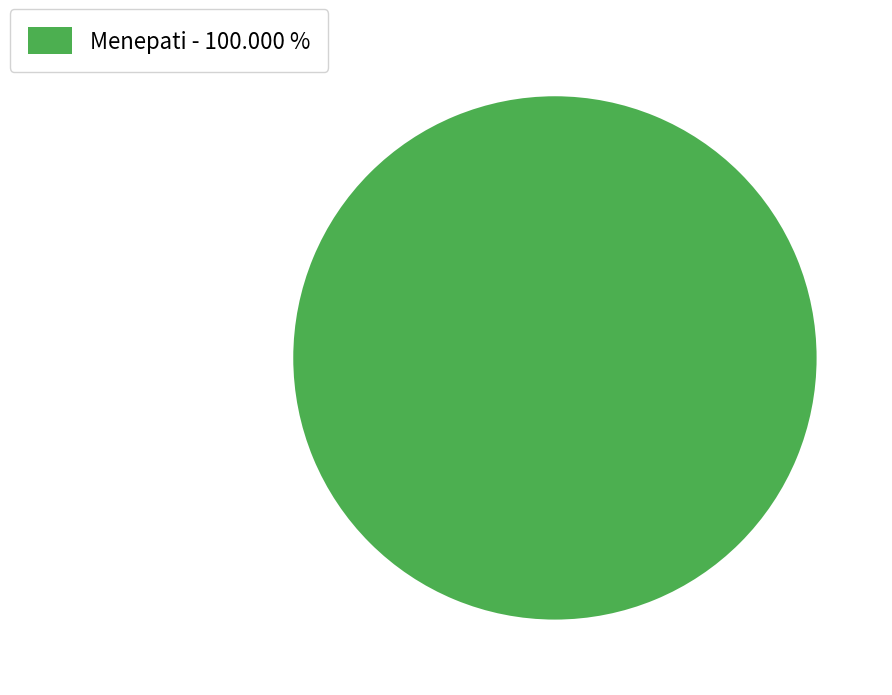

Rank the categories by value from lowest to highest.

Menepati - 100.000 %